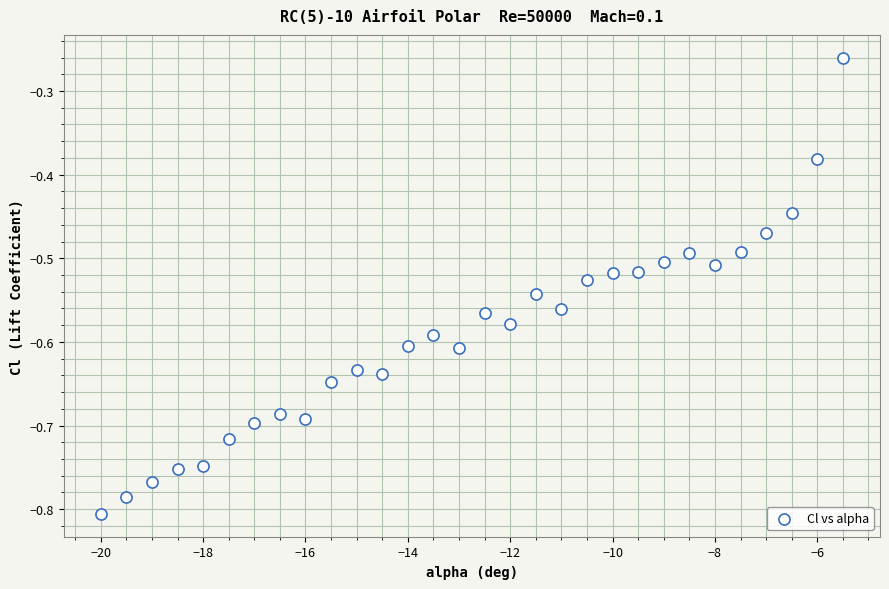

What is the range of X values (max minus min)?

14.5